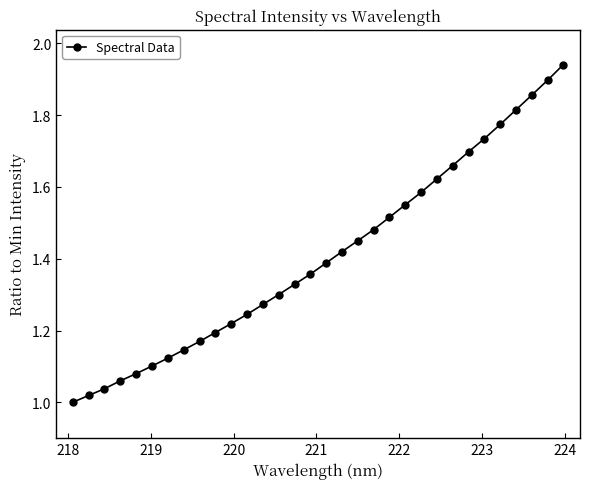

What is the sum of all values?

45.0